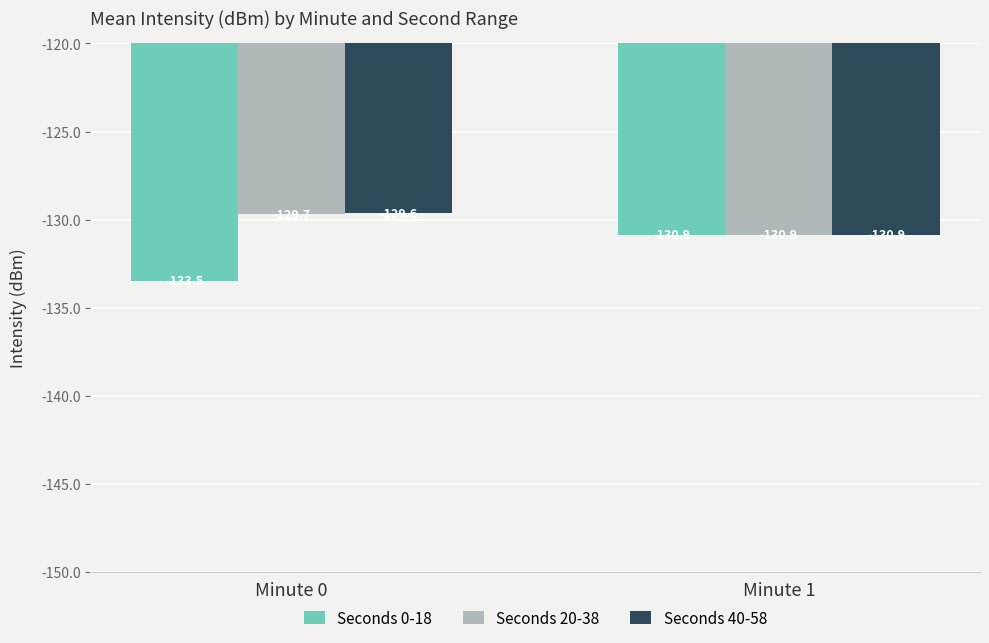

What is the smallest value displayed?

-133.5